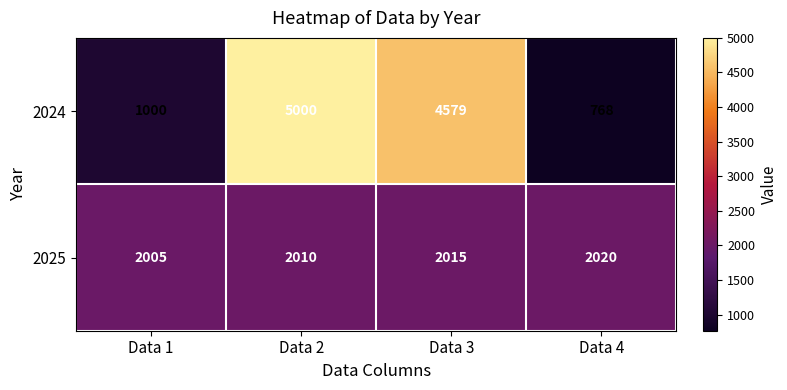

Where does the 2024 series first go above 4579?

Data 2